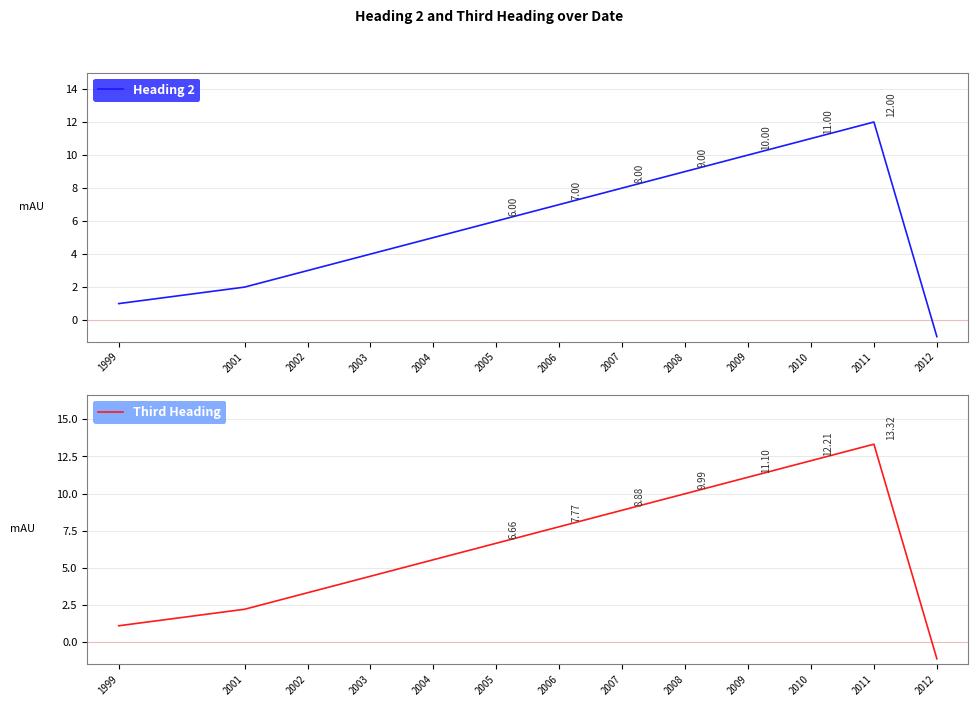

Is the value of Heading 2 at 2006 greater than the value of Third Heading at 2007?

No